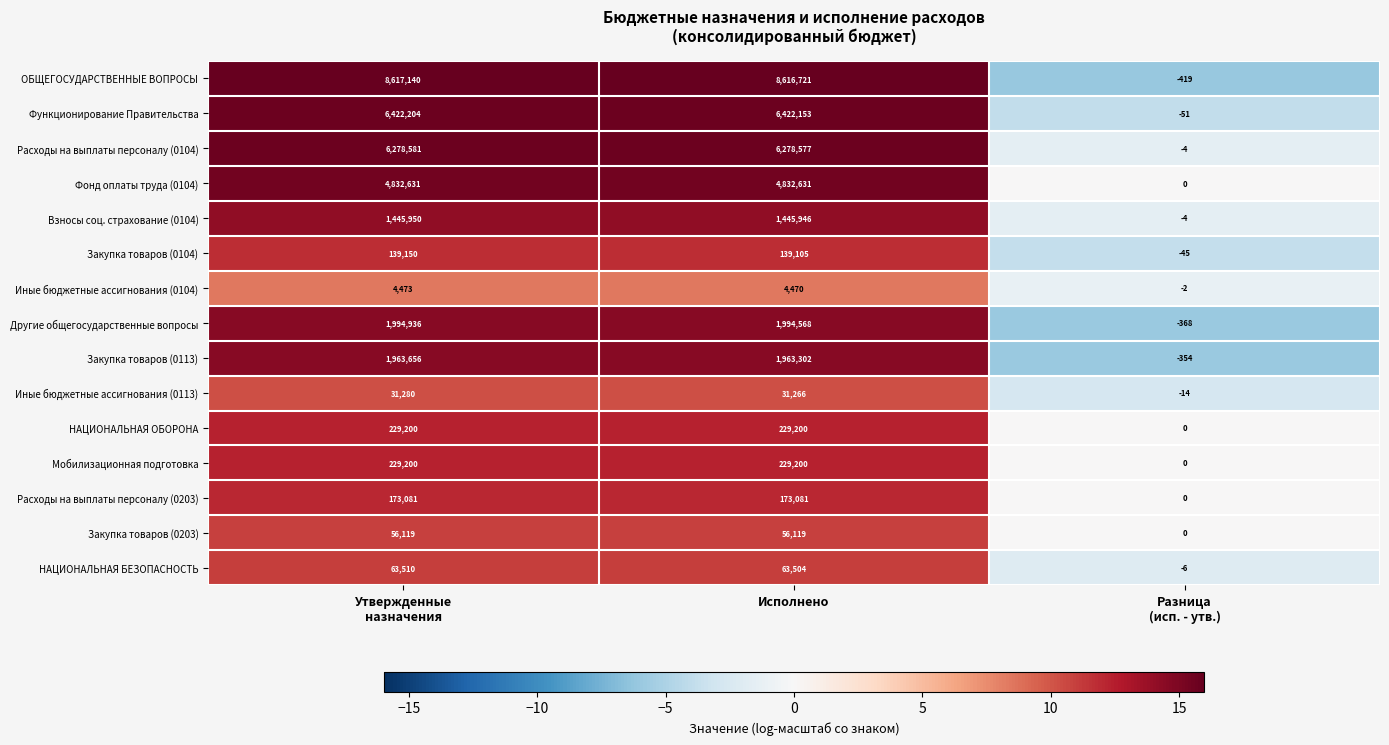

What is the minimum value shown in the chart?

-419